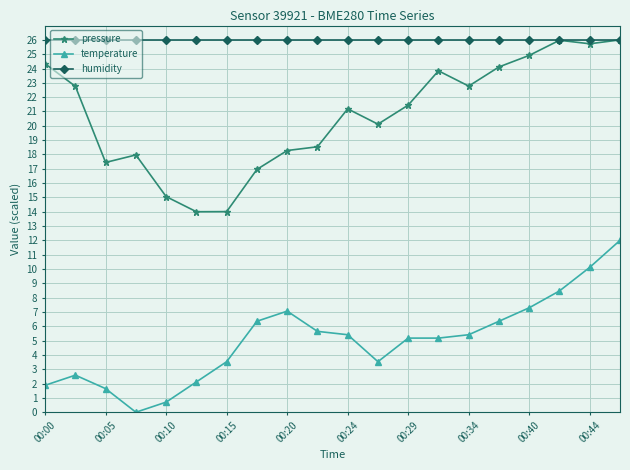

True or false: temperature and humidity intersect in this chart.

False